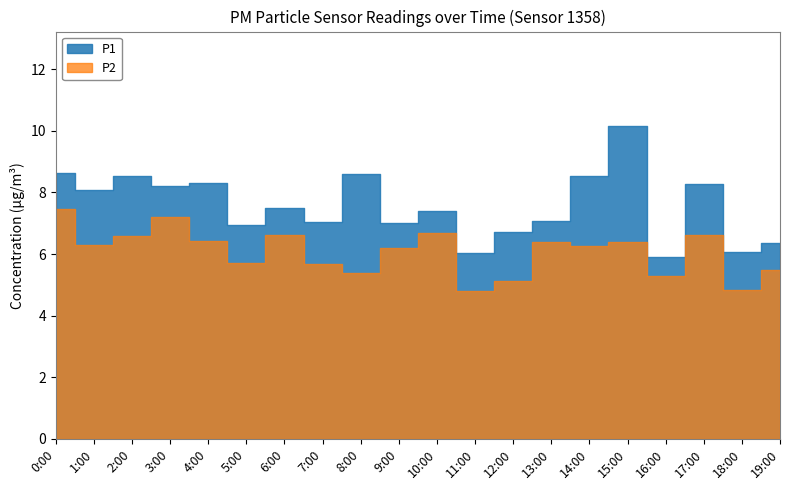

The value of P1 at 11 is 9.5. True or false?

False